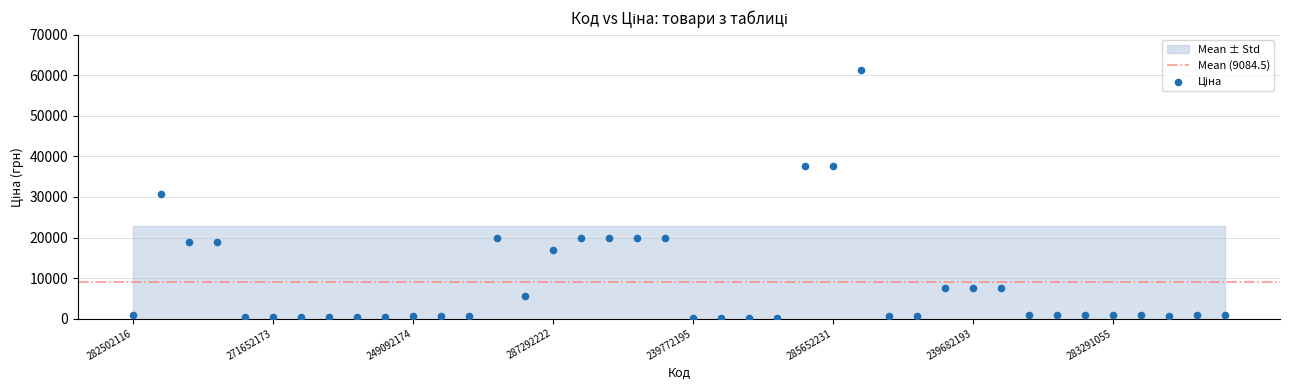

What is the range of Y values (max minus min)?

61377.2